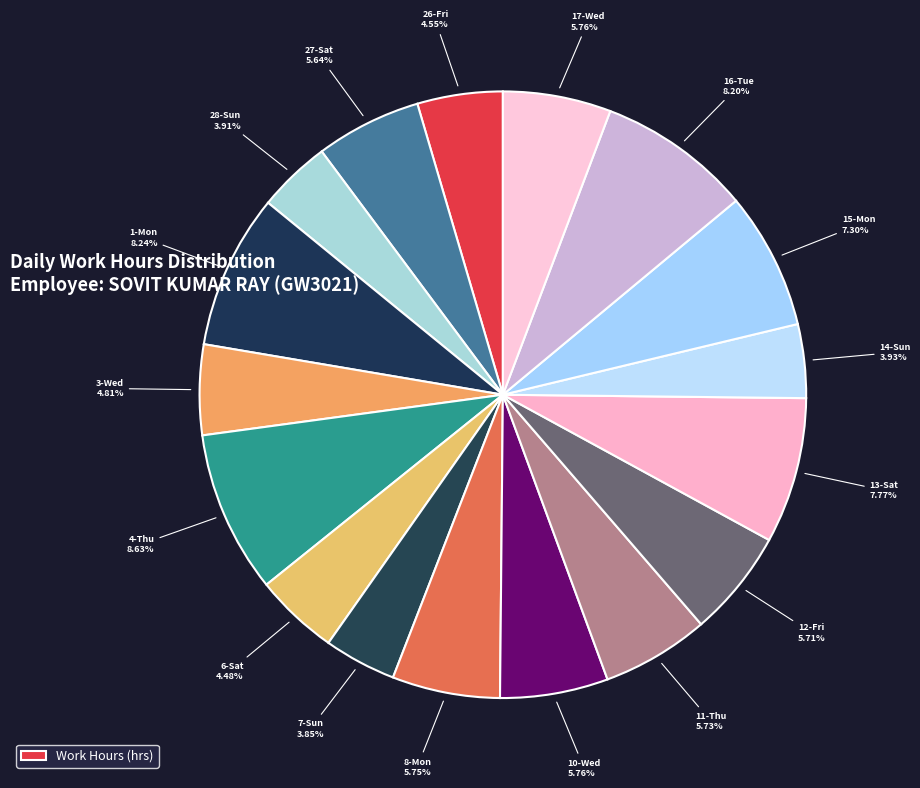

How many slices are in this pie chart?

17